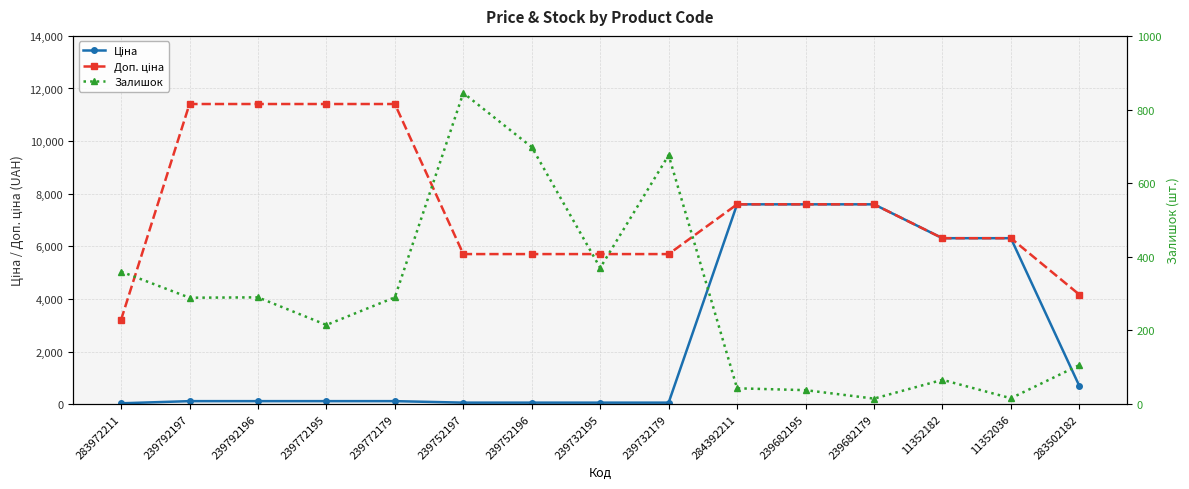

What is the approximate value of Доп. ціна at 283972211?

3205.0